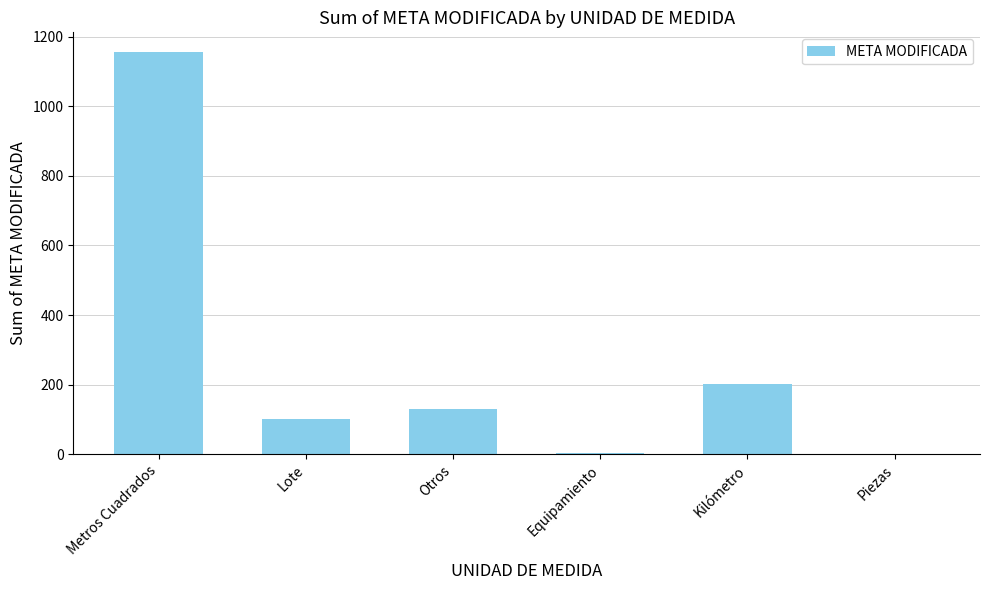

The chart shows a value of 1921 at Metros Cuadrados. True or false?

False